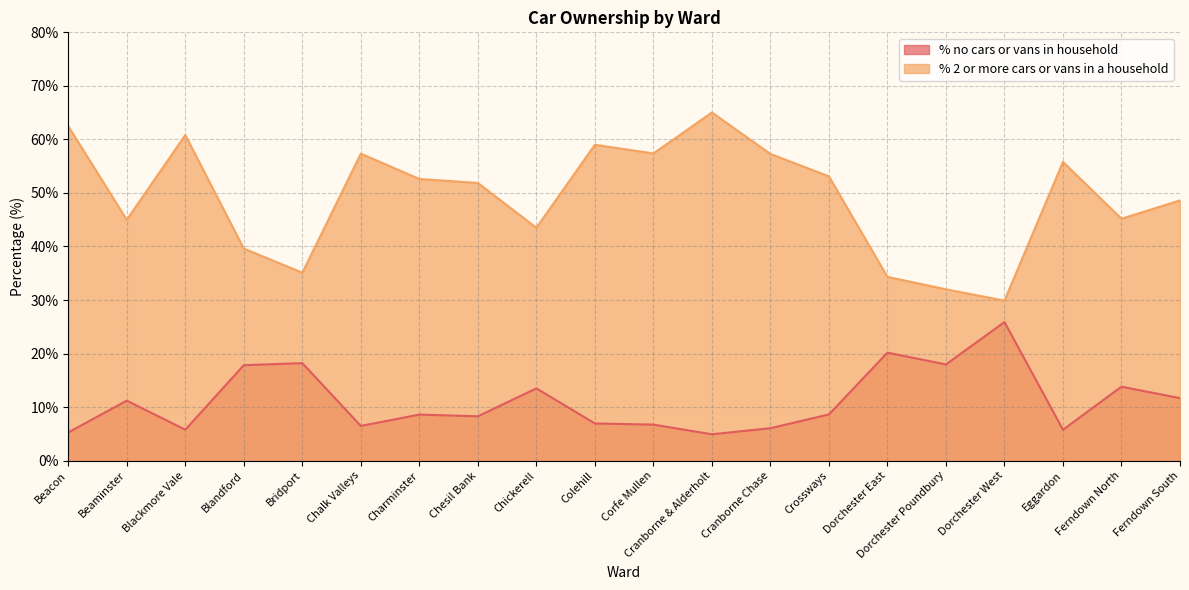

At how many categories does at least one series exceed 60?

3